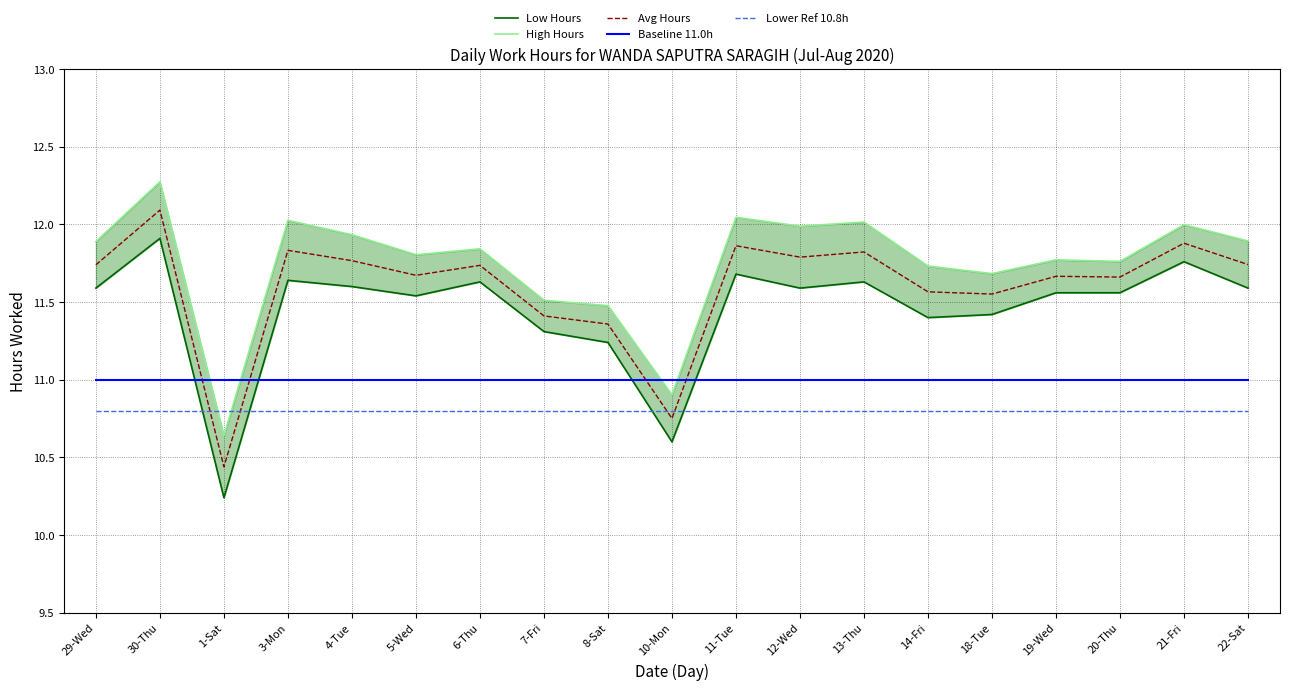

Read the Avg Hours value at 10-Mon.

10.8